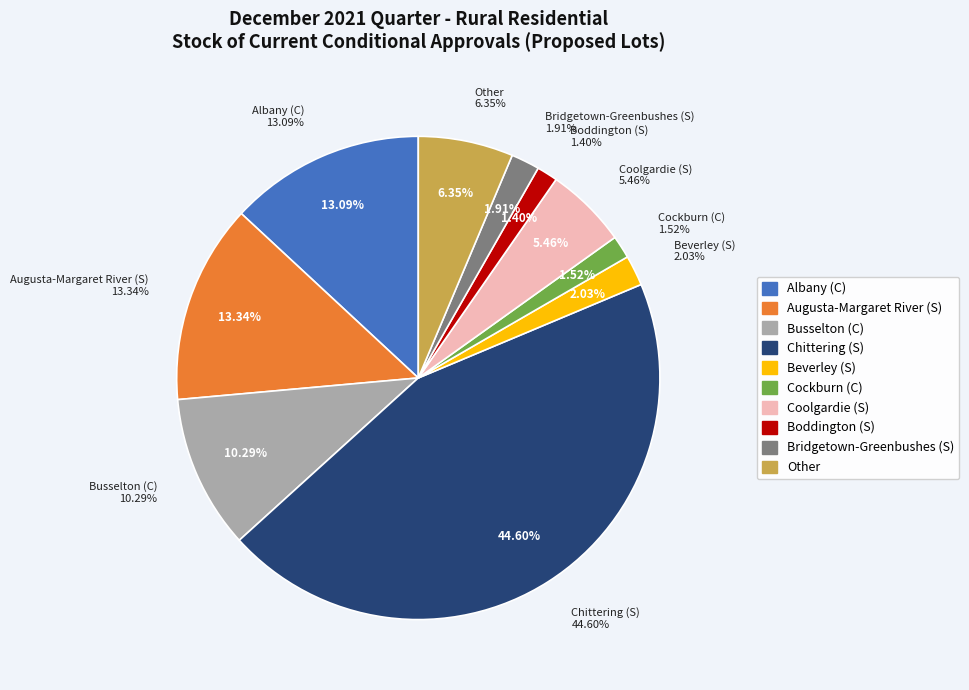

What portion of the pie excludes Augusta-Margaret River (S)?

86.7%